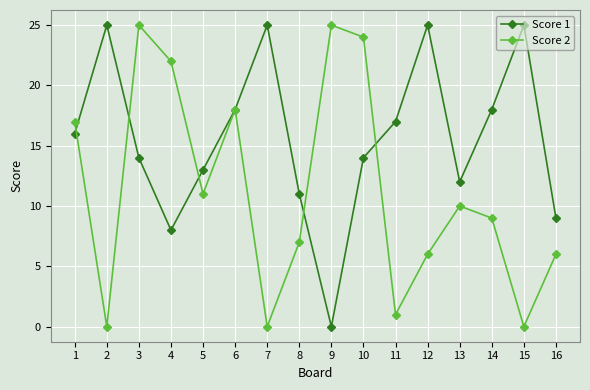

Which series ends up on top after the final intersection of Score 2 and Score 1?

Score 1